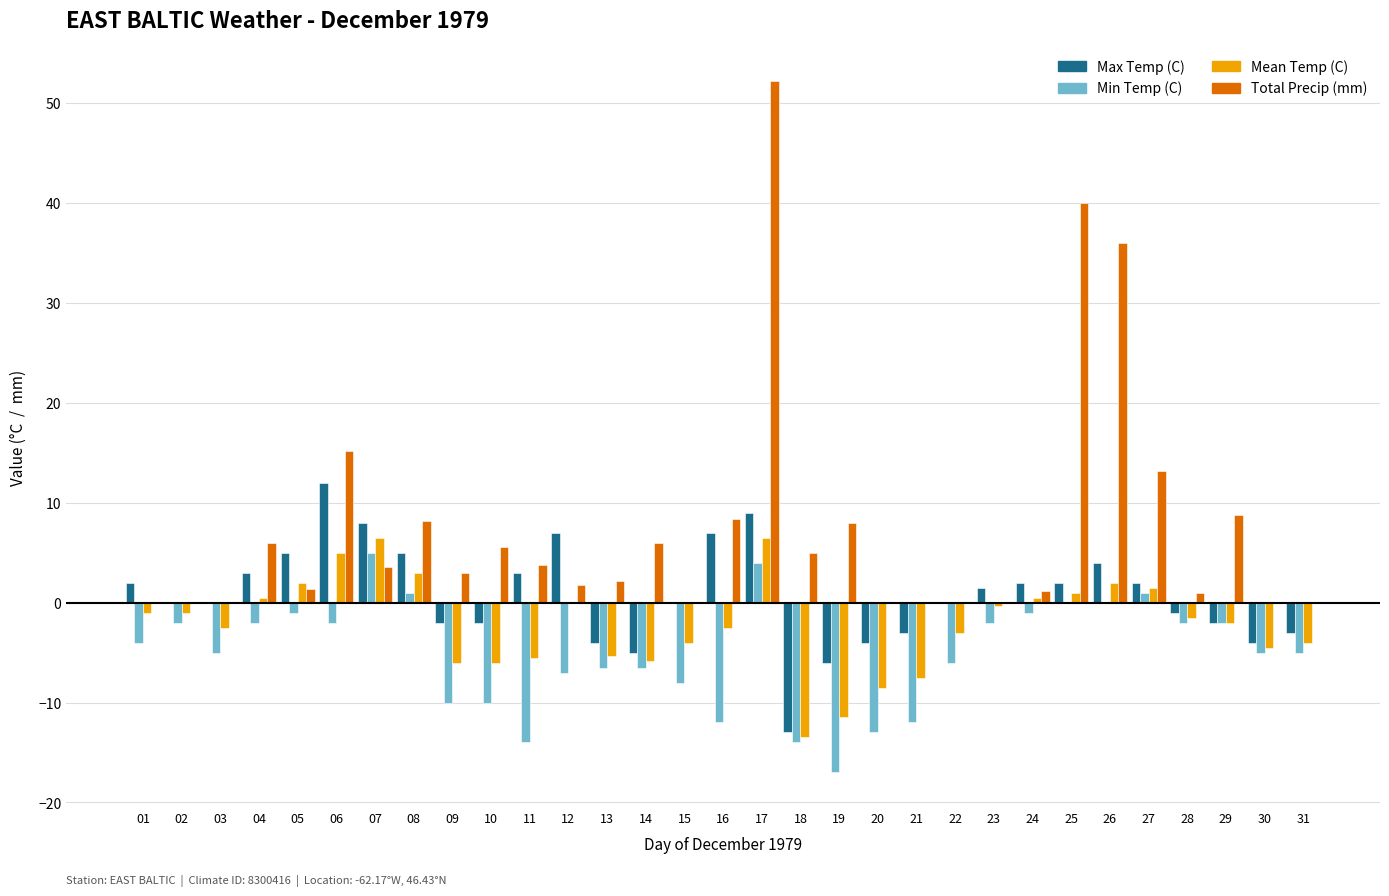

What is the greatest value displayed?

52.2